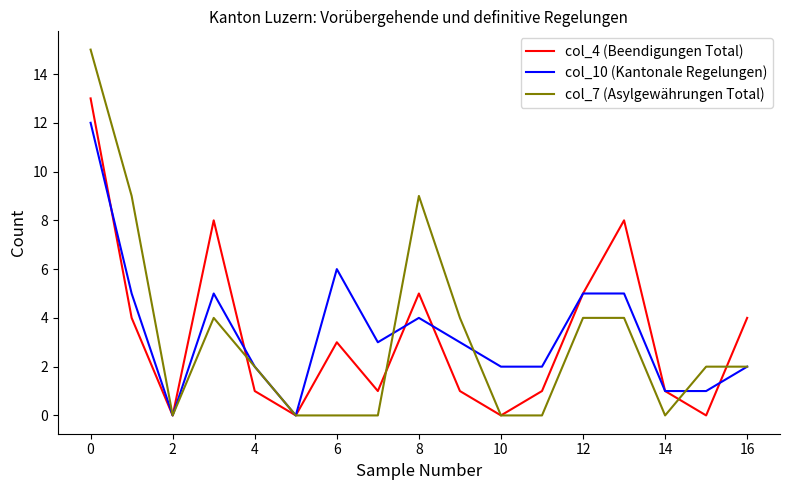

Which series has the widest spread of values?

col_7 (Asylgewährungen Total)